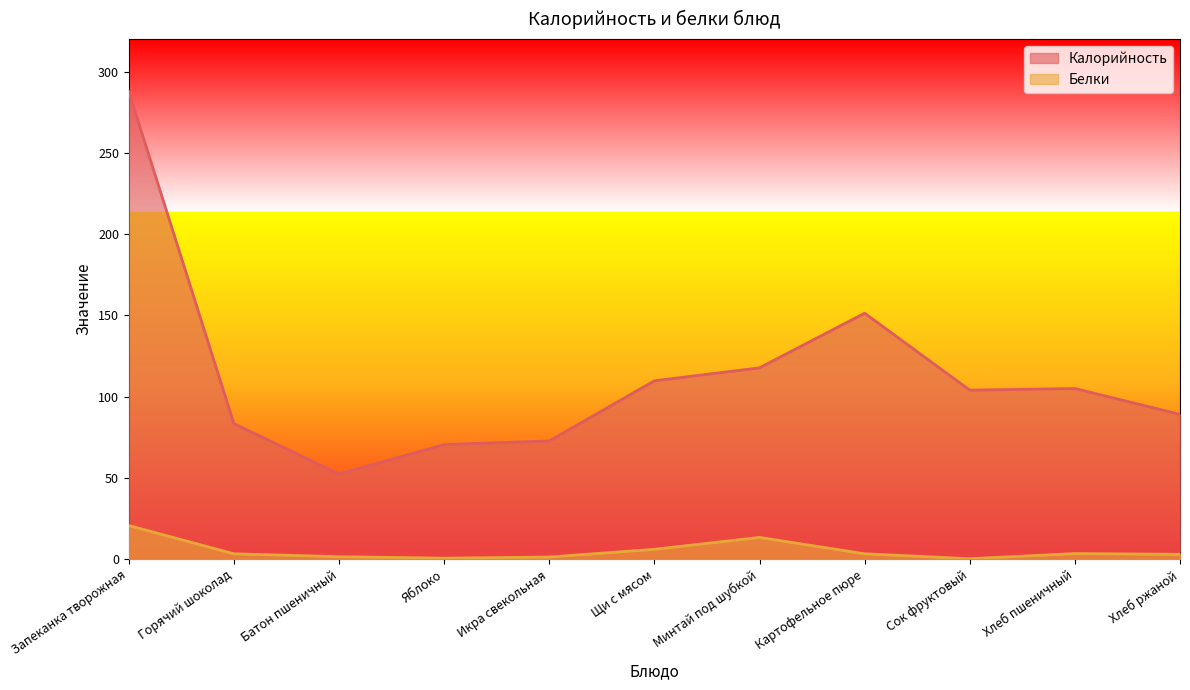

What are all the series names shown in the legend?

Калорийность, Белки